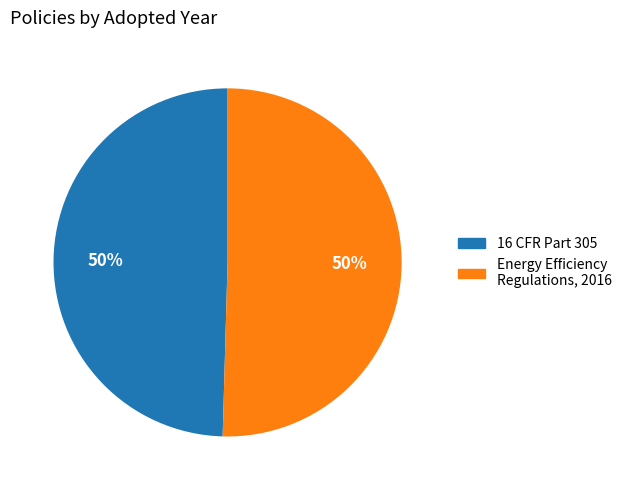

How many segments does this pie chart have?

2